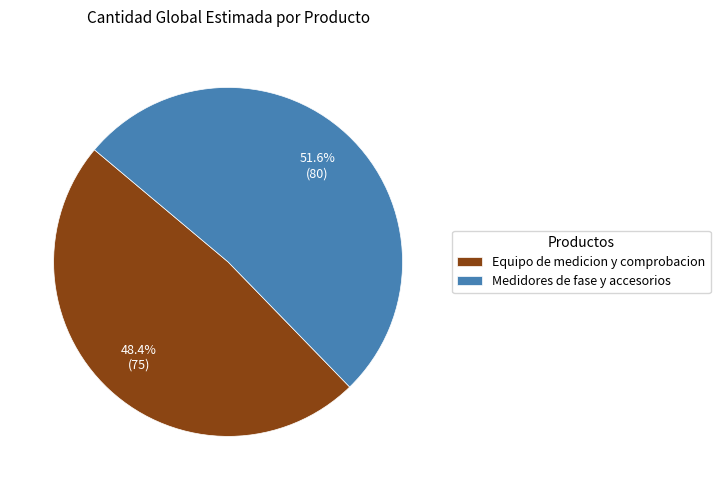

True or false: Medidores de fase y accesorios accounts for 59% of the total.

False